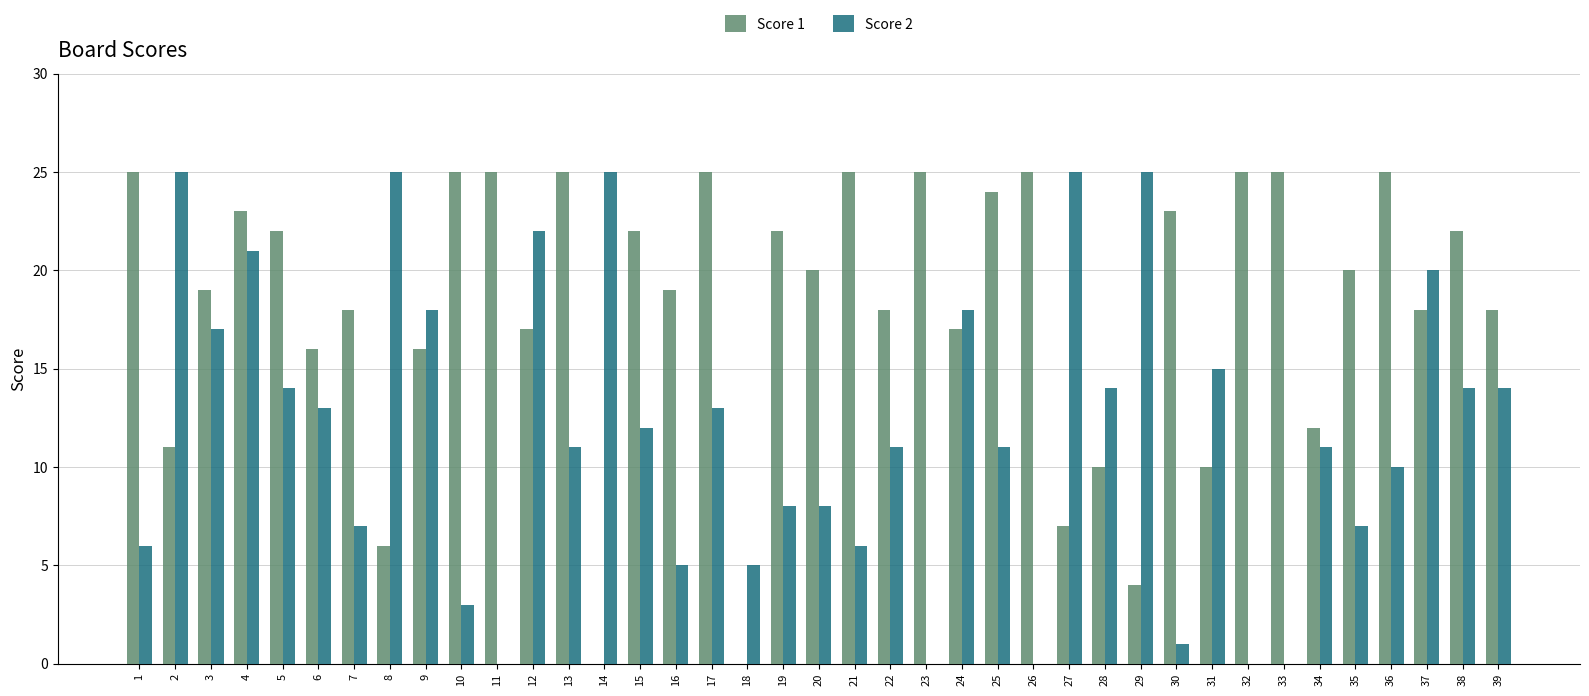

At which category is the sum across all series the highest?

4